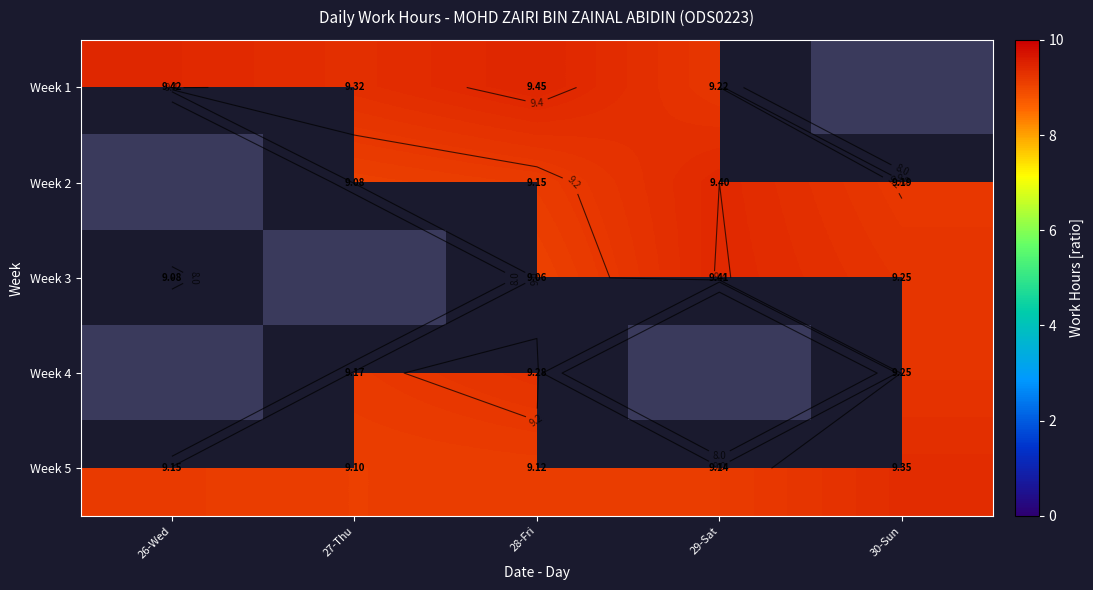

How many values in Week 1 are above zero?

4